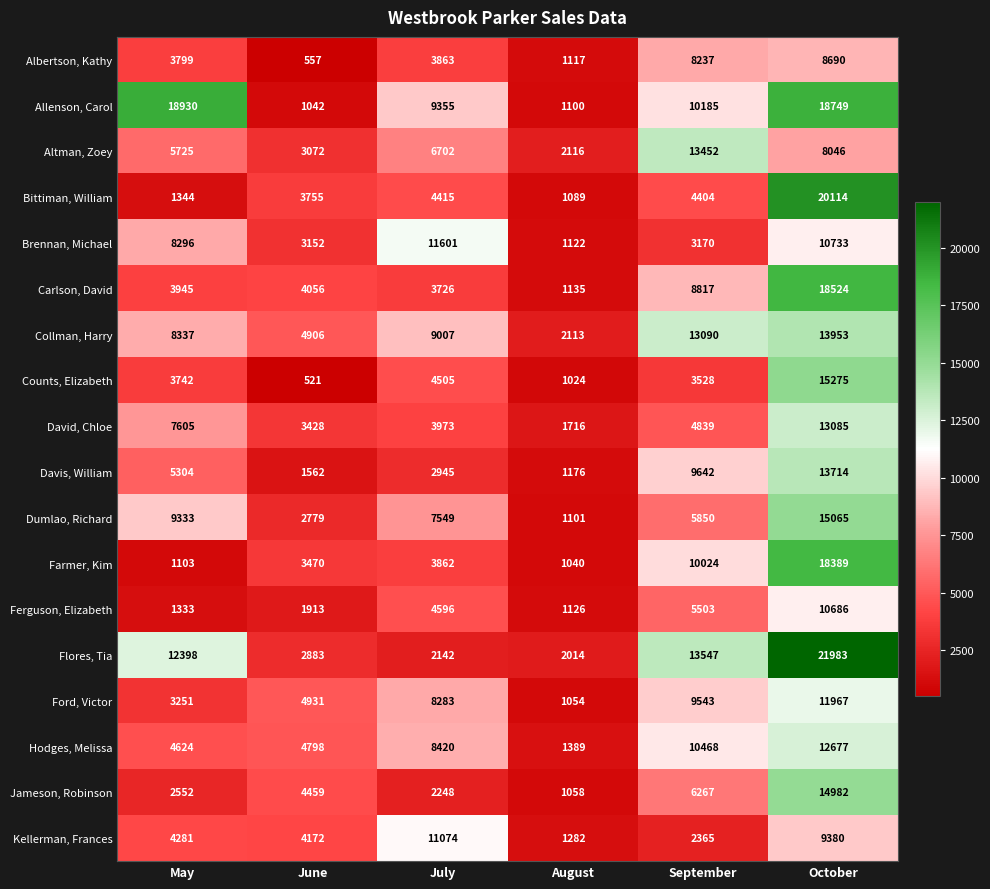

What is the approximate value of Collman, Harry at July?

9007